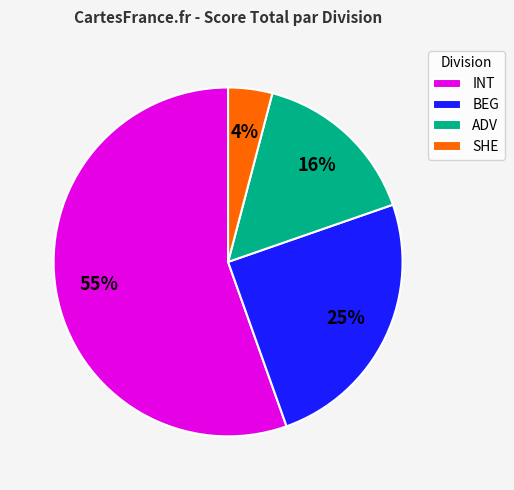

To the nearest percent, what is the difference between the largest and smallest slice percentages?

51%